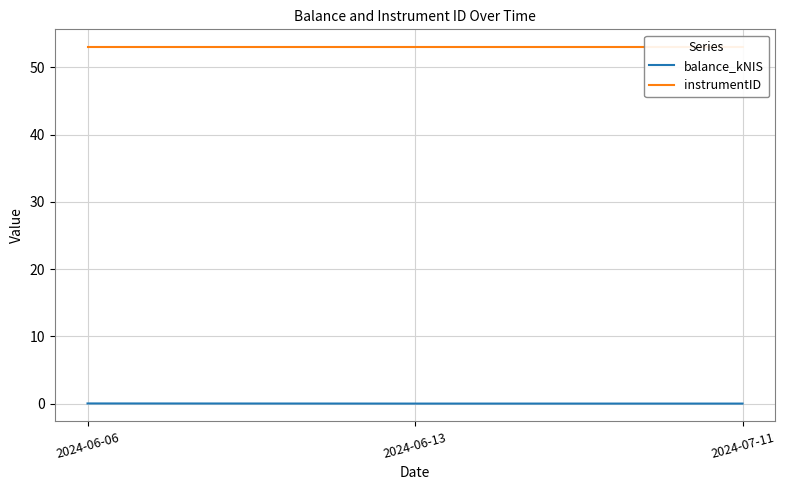

Which series has the widest spread of values?

balance_kNIS